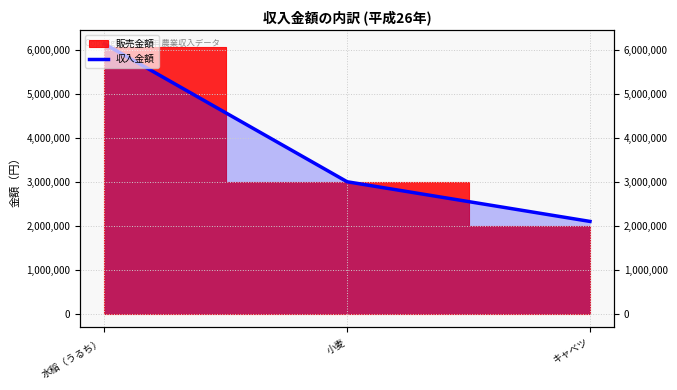

List the labels in order of value, largest first.

水稲（うるち）, 小麦, キャベツ